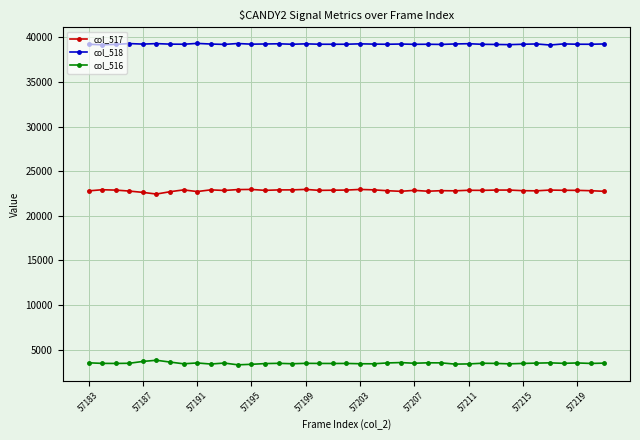

True or false: col_518 has more than 1 interior local peaks.

True